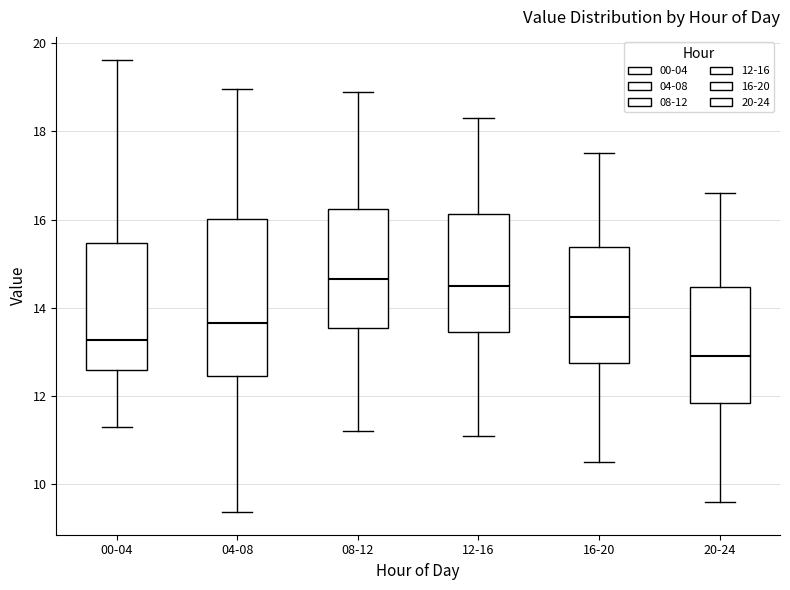

Which box's median line is the lowest?

20-24